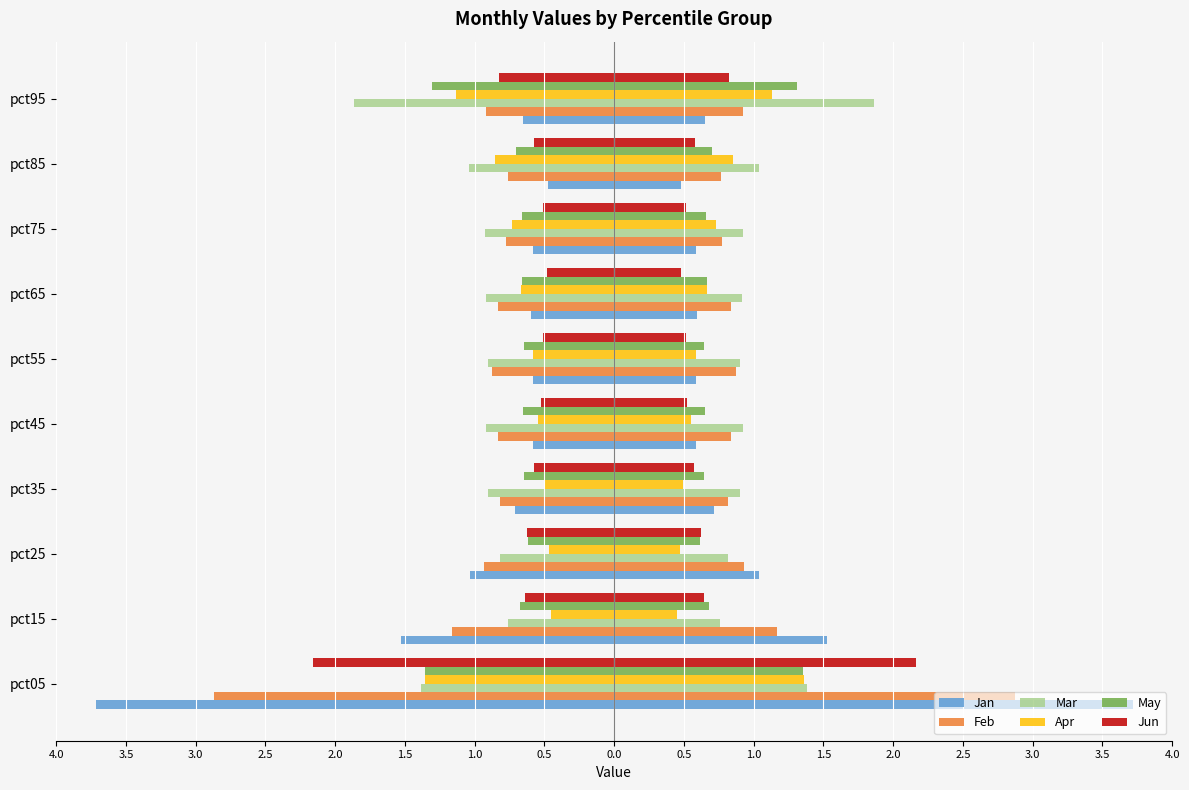

How many groups of bars are there?

10